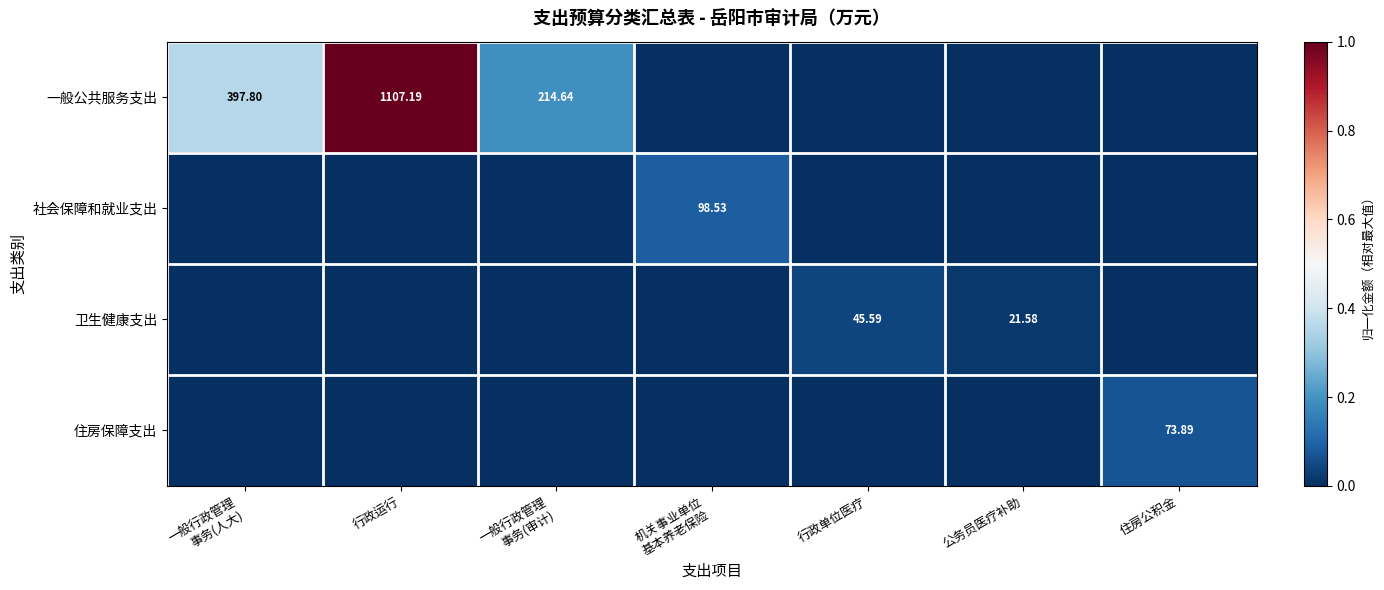

At how many categories does at least one series exceed 0?

7